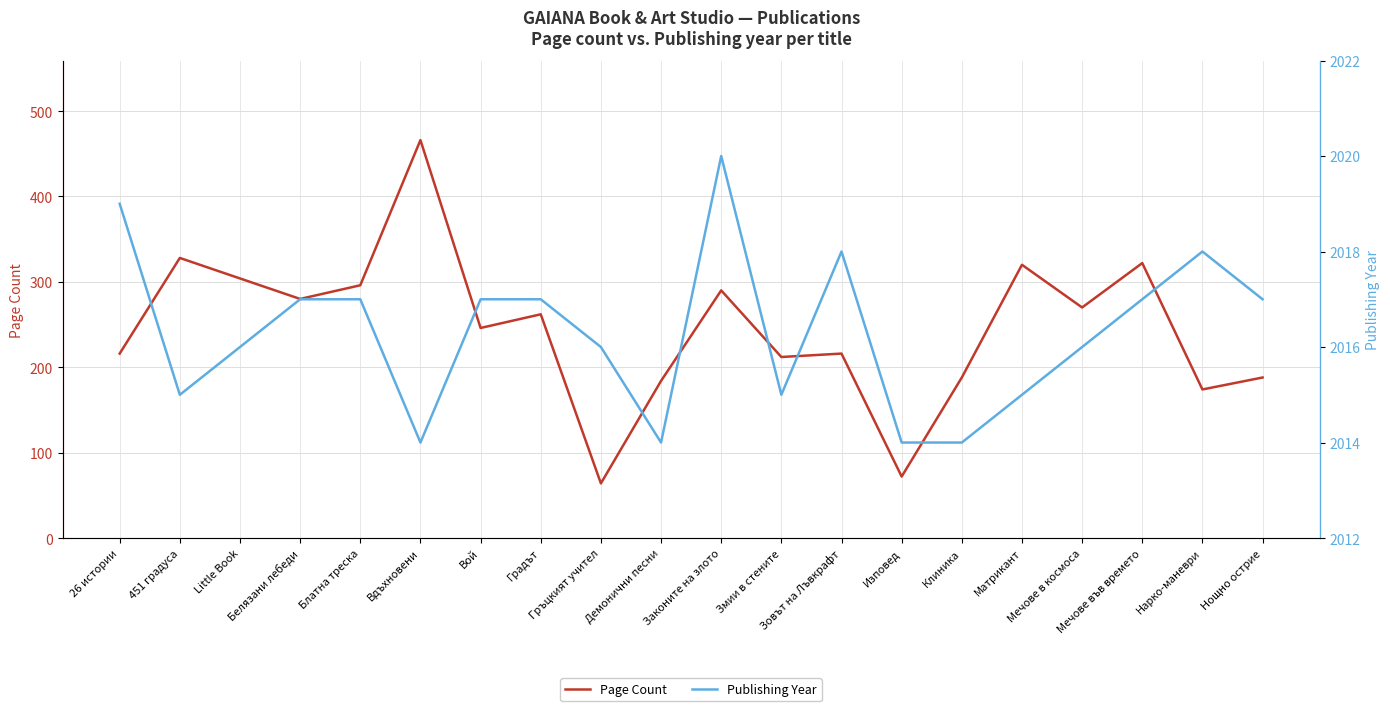

Does the chart display data point markers on the line(s)?

No